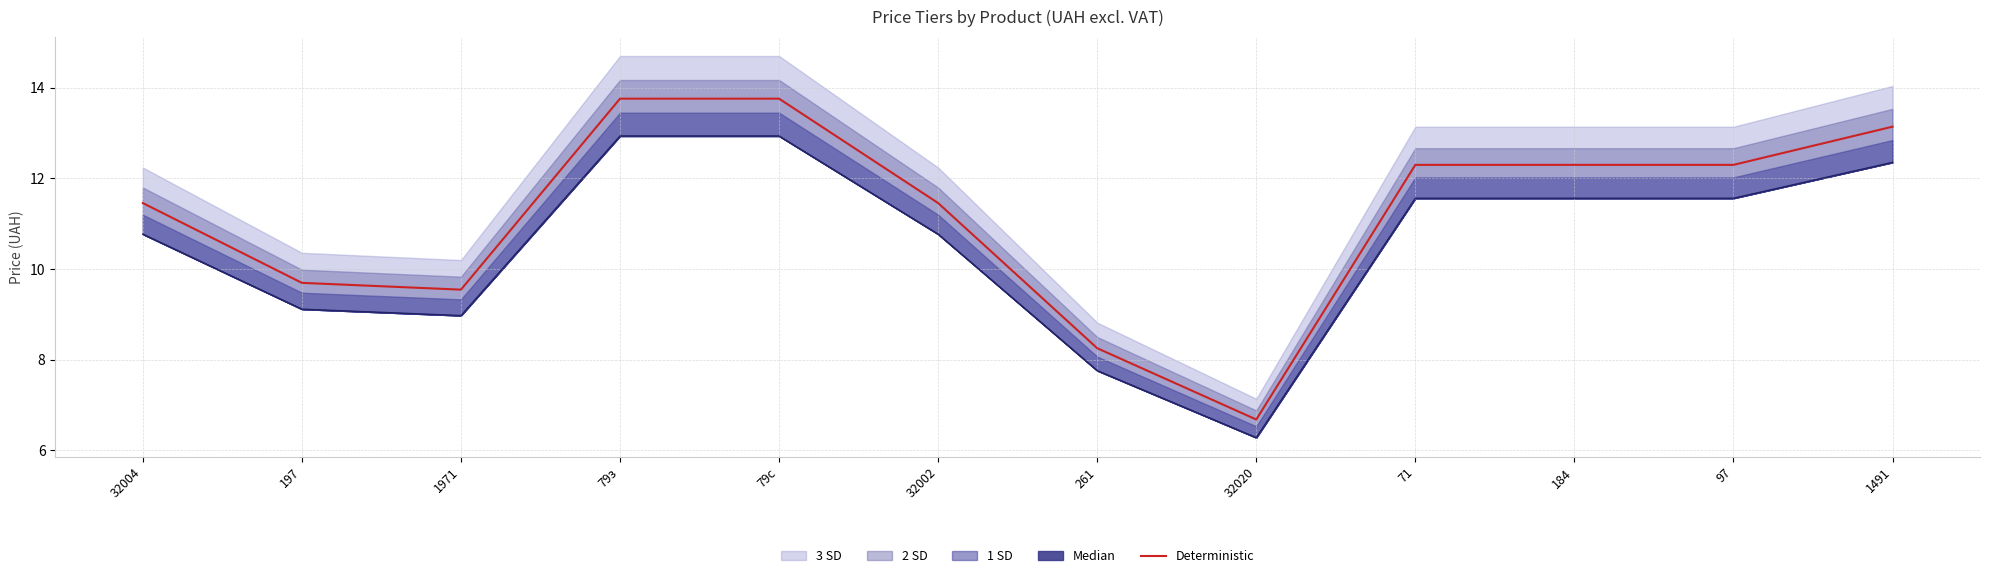

What is the change in value from 79с to 97?

-1.5